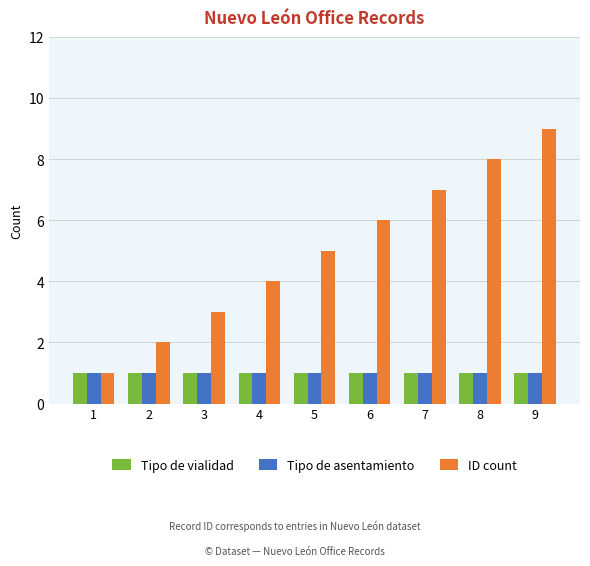

Which series has the largest total across all categories?

ID count